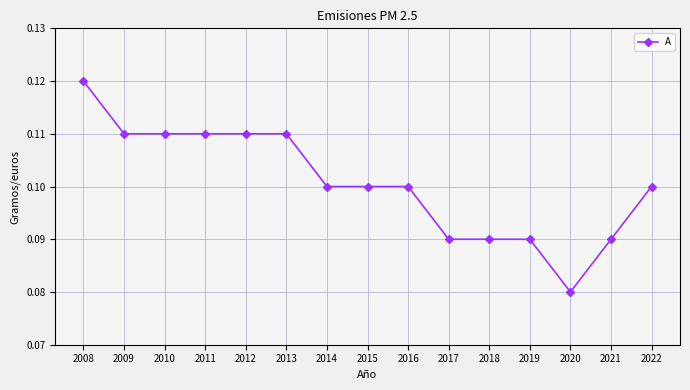

Which category has the lowest value across all series?

2020